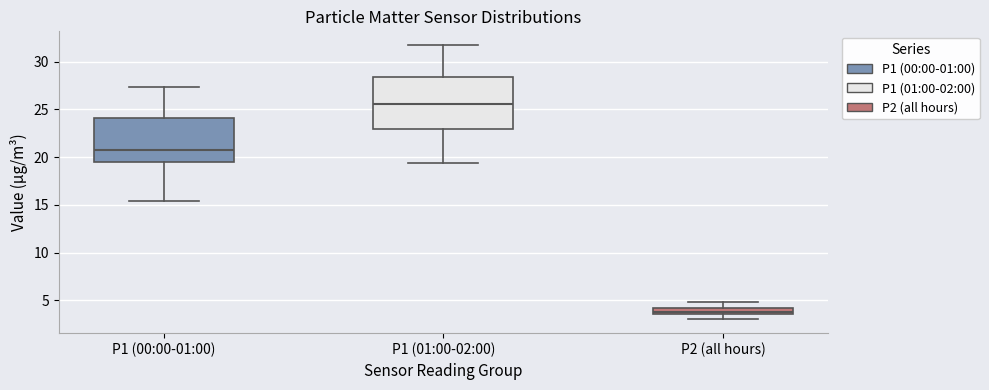

Where is the lower edge of the box for P1 (00:00-01:00) on the y-axis? The values are not printed on the chart, so give them approximately, as read against the axis.

19.5